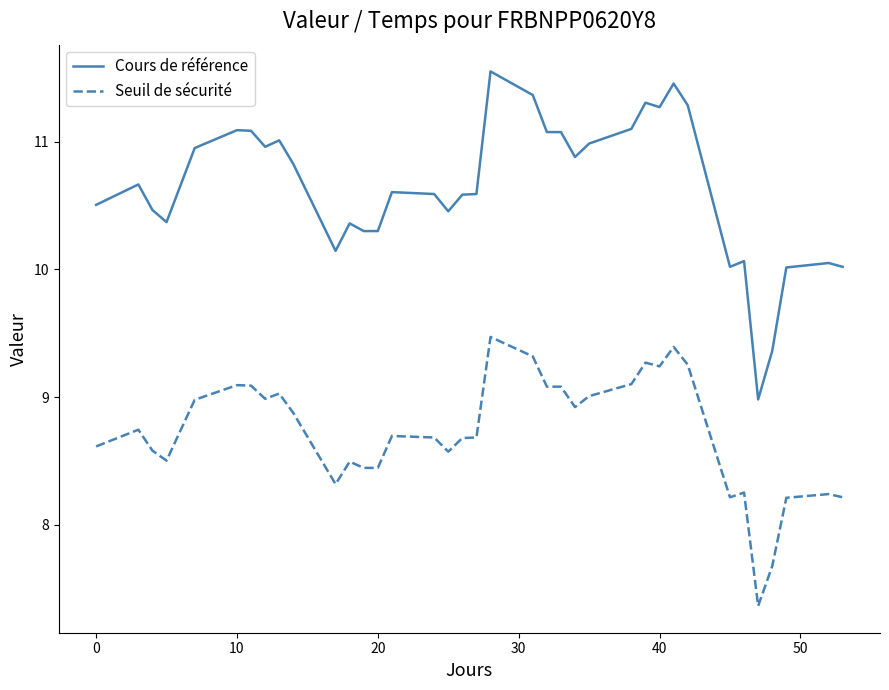

How many categories are shown in the chart?

39